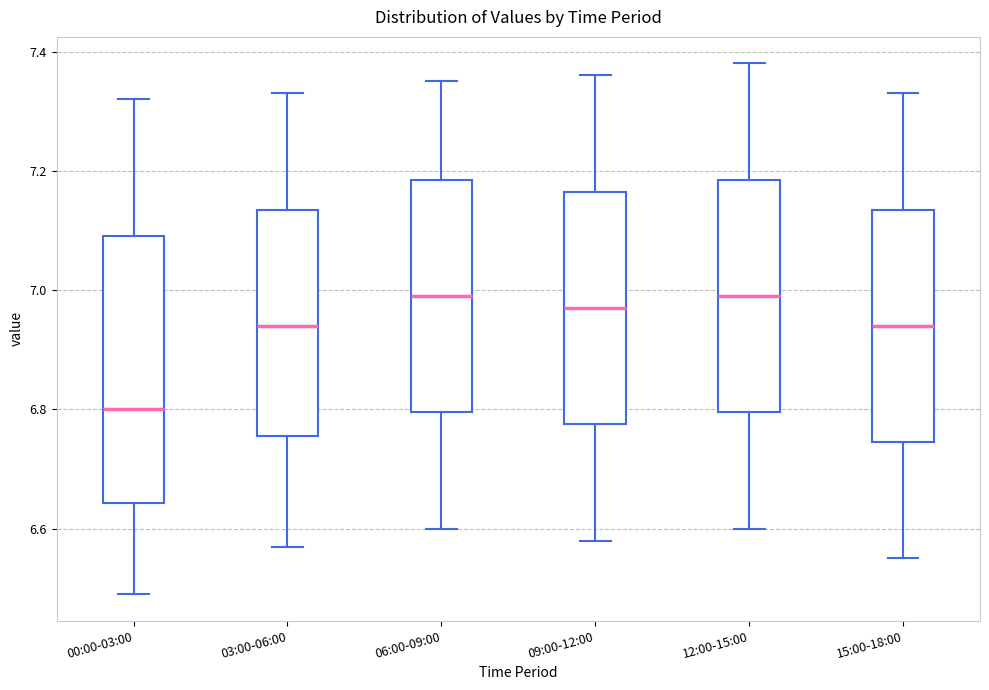

Reading left to right, transcribe this box plot: for each box, give where its median line is, the range the box spans, and where its two whiskers end, as read against the y-axis. The values are not printed on the chart, so give them approximately, as read against the axis.

00:00-03:00: median 6.80, box 6.64 to 7.10, whiskers 6.50 to 7.32
03:00-06:00: median 6.94, box 6.76 to 7.14, whiskers 6.58 to 7.34
06:00-09:00: median 7.00, box 6.80 to 7.18, whiskers 6.60 to 7.36
09:00-12:00: median 6.98, box 6.78 to 7.16, whiskers 6.58 to 7.36
12:00-15:00: median 7.00, box 6.80 to 7.18, whiskers 6.60 to 7.38
15:00-18:00: median 6.94, box 6.74 to 7.14, whiskers 6.56 to 7.34